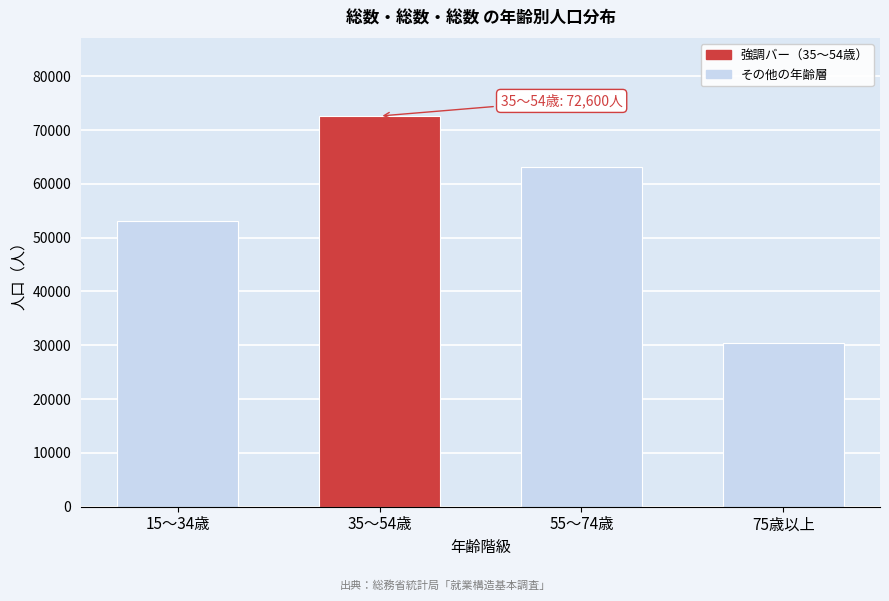

Reading left to right, extract all data points from this chart.

53100	72600	63200	30500